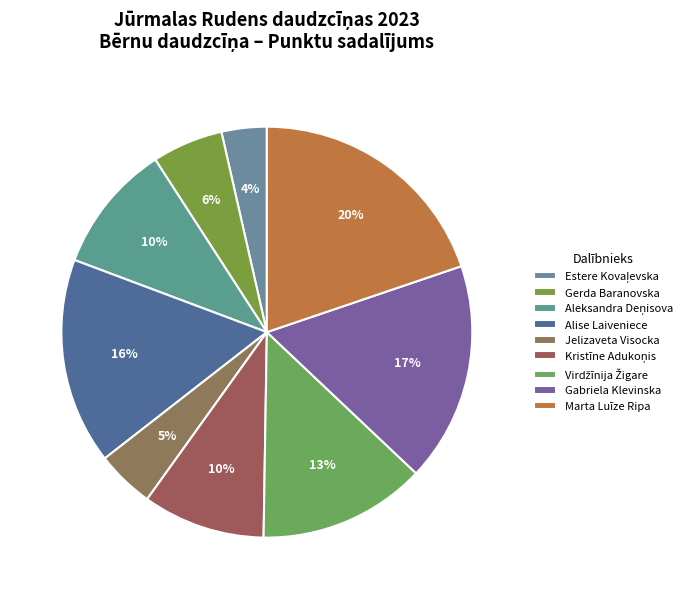

Which category has the biggest portion of the pie?

Marta Luīze Ripa